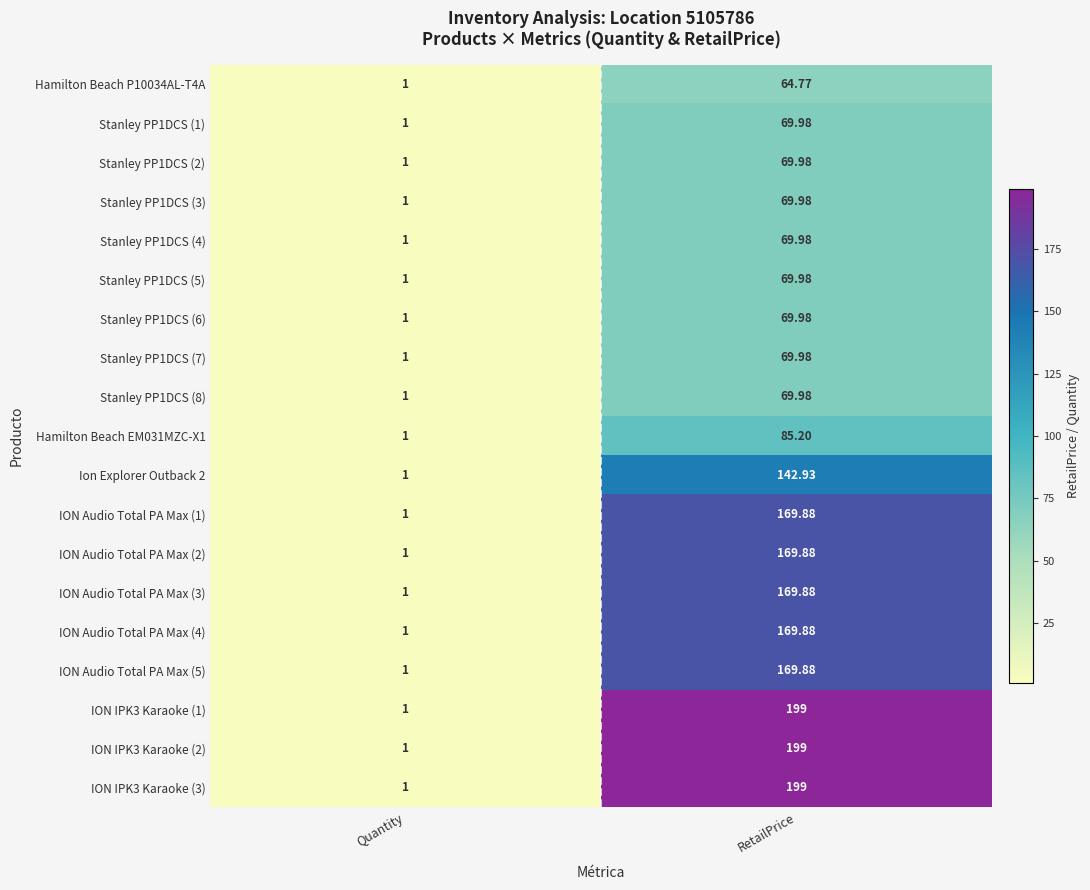

What is the maximum value shown in the chart?

199.0